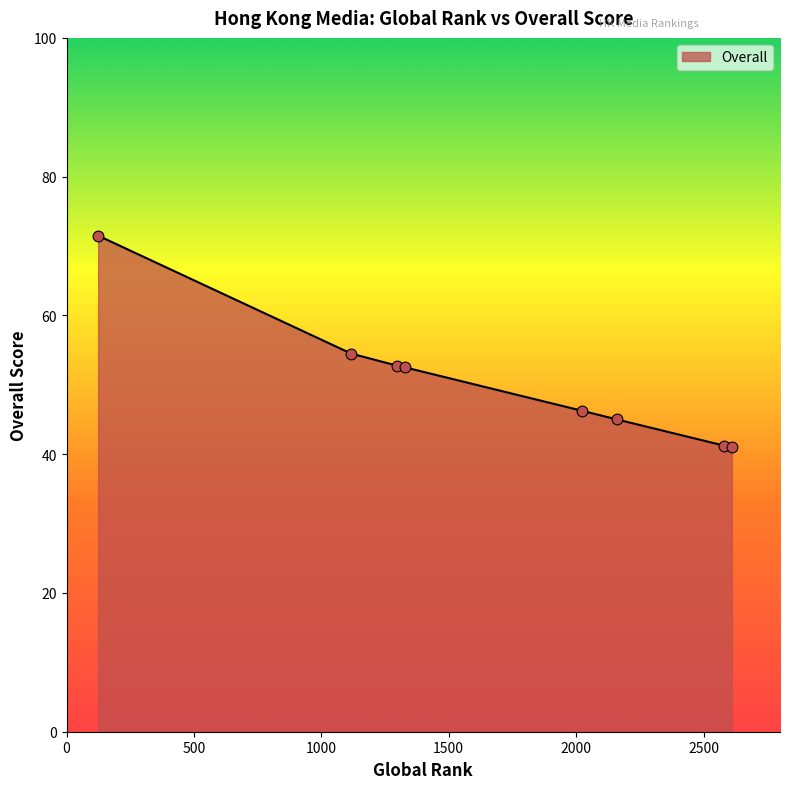

What is the difference between the maximum and minimum values?

30.5